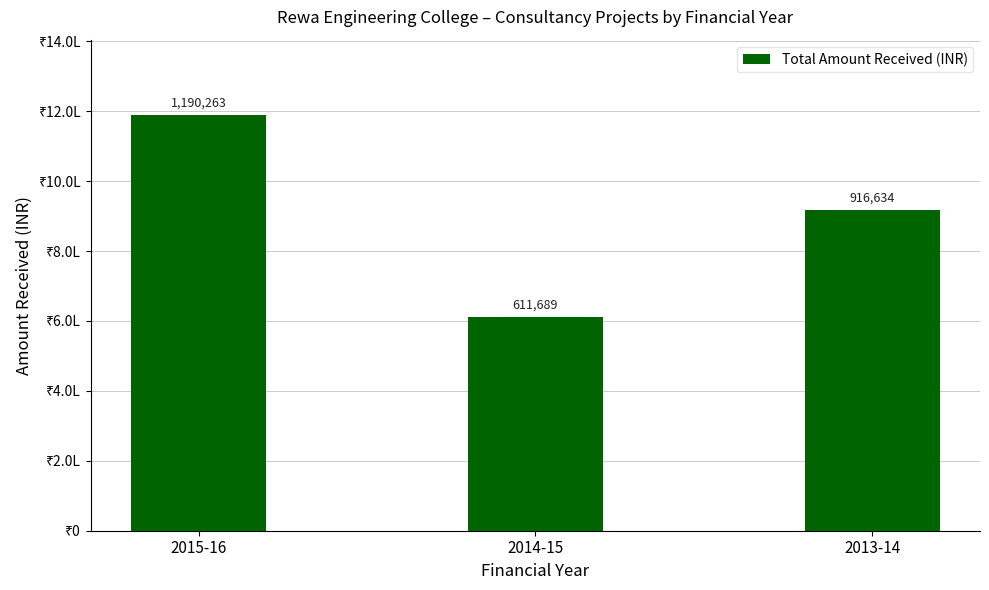

Between 2015-16 and 2013-14, which is larger?

2015-16